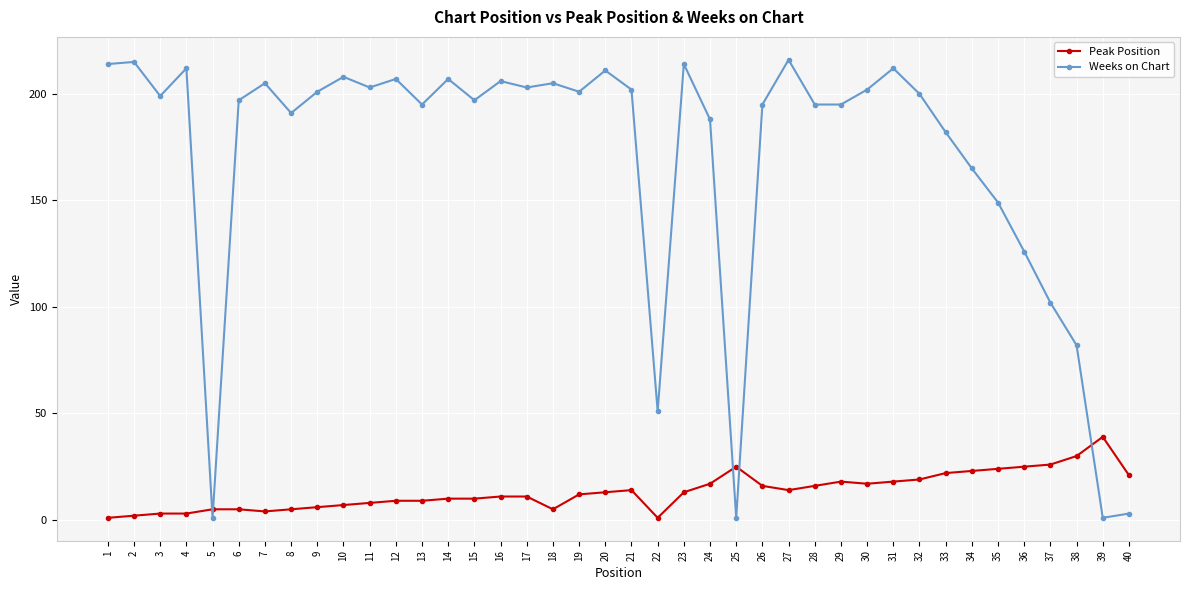

Which series has the largest range (max minus min)?

Weeks on Chart